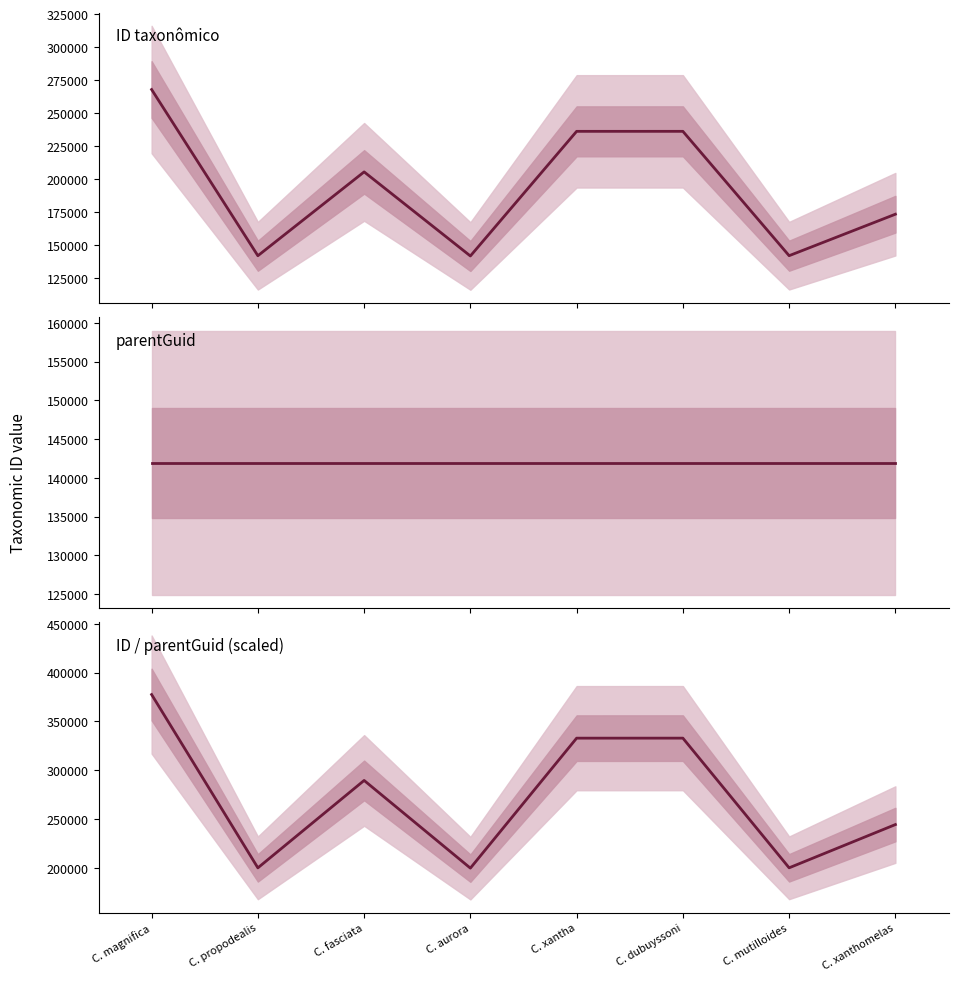

How many data points in ID / parentGuid (scaled) are above 289704?

4